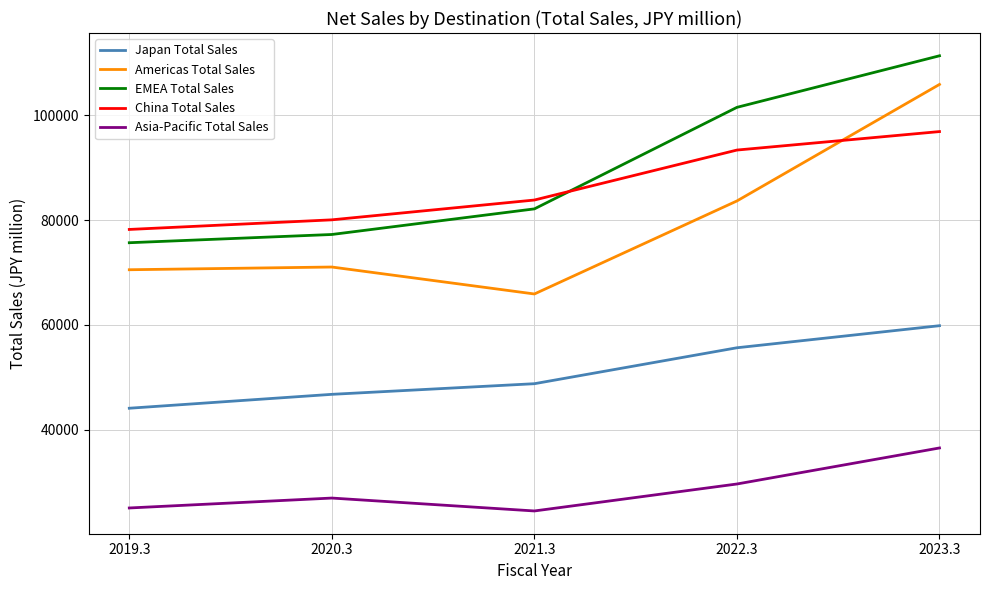

What is the difference between the highest and lowest values at 2022.3?

71924